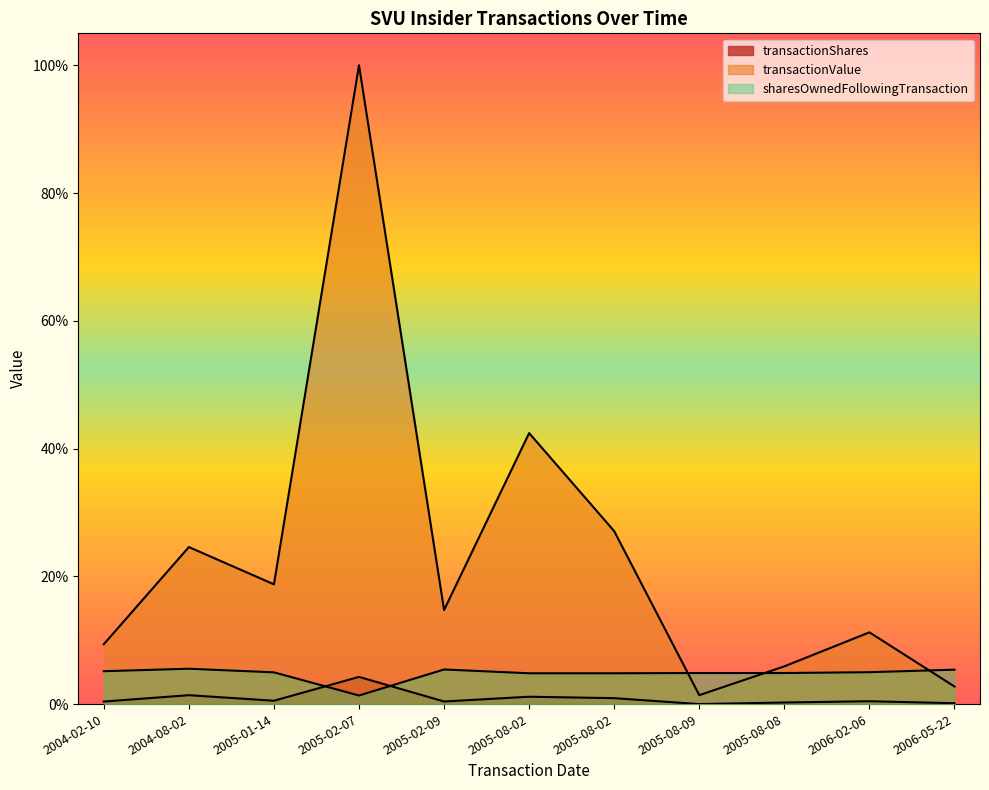

At how many categories does at least one series exceed 0?

11